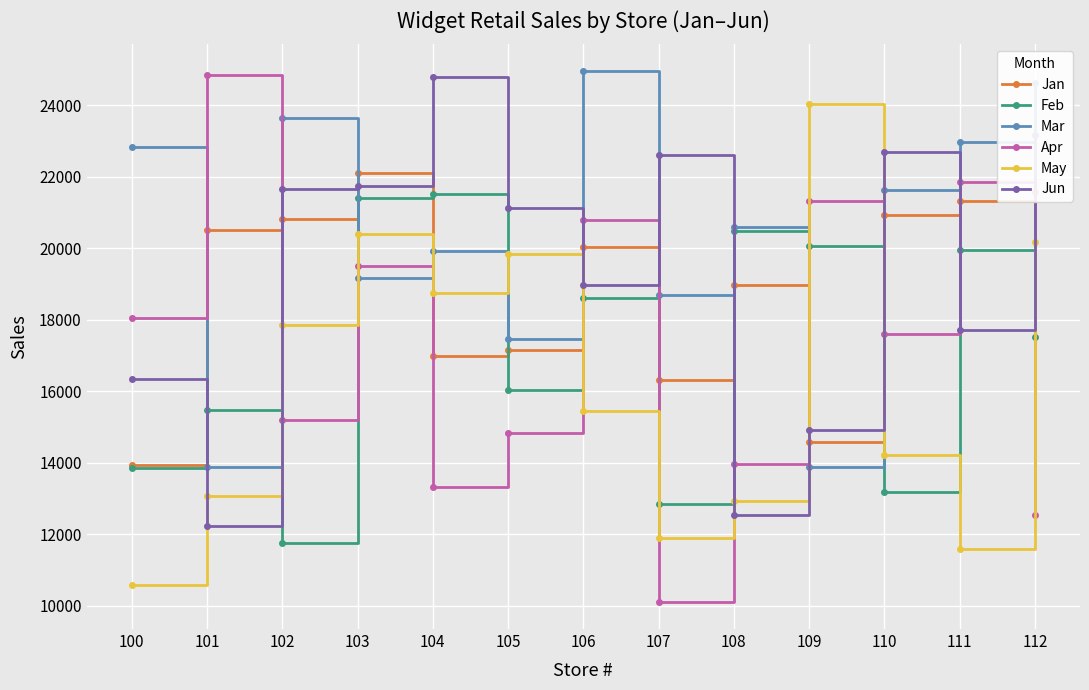

How many interior local valleys does the May series have?

3